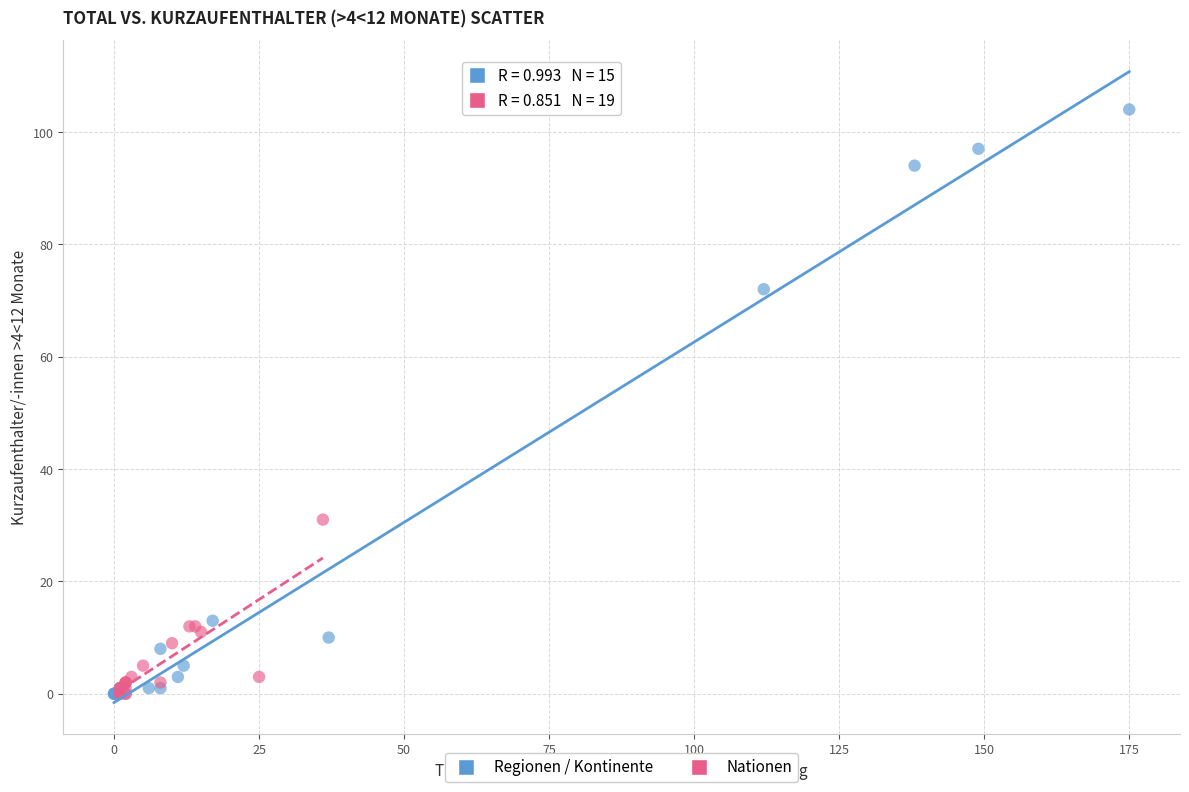

What are all the series names shown in the legend?

Regionen / Kontinente, Nationen